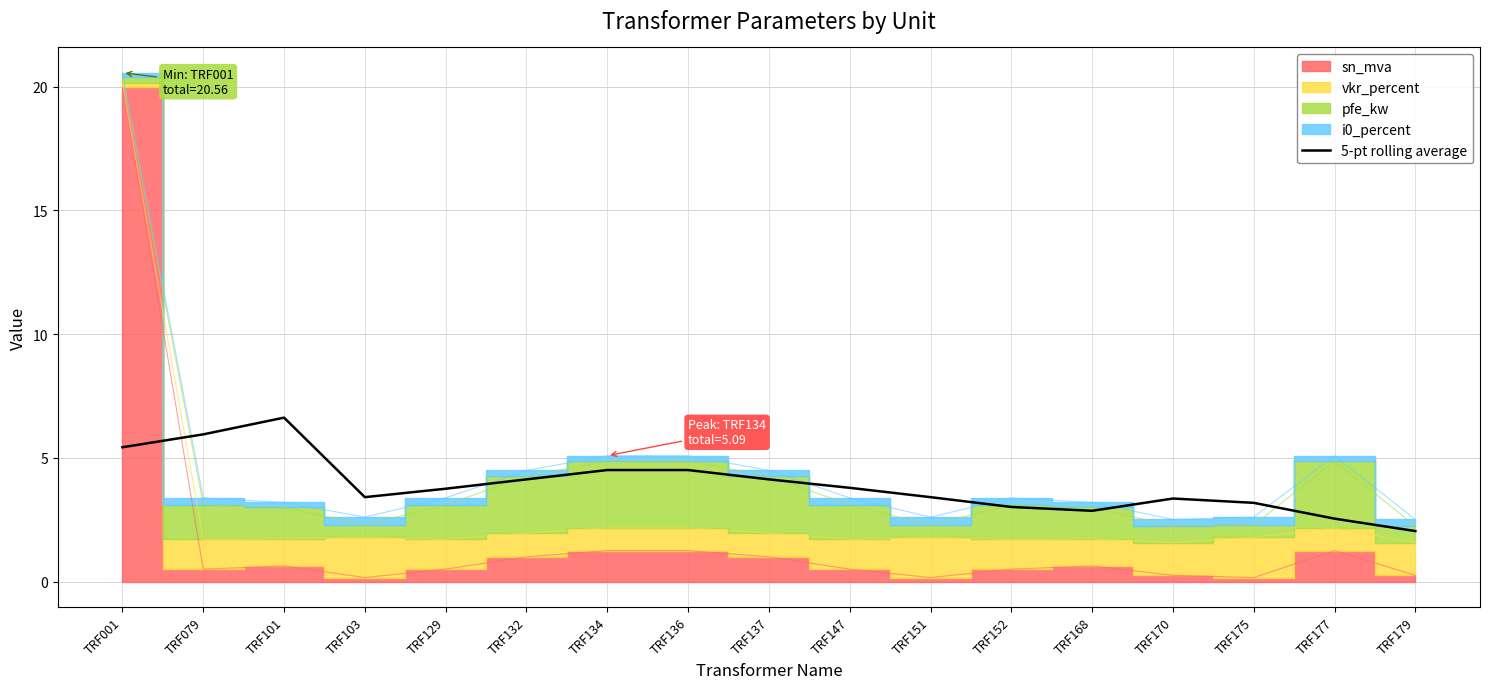

True or false: 5-pt rolling average has a value of 2.0 at TRF179.

True